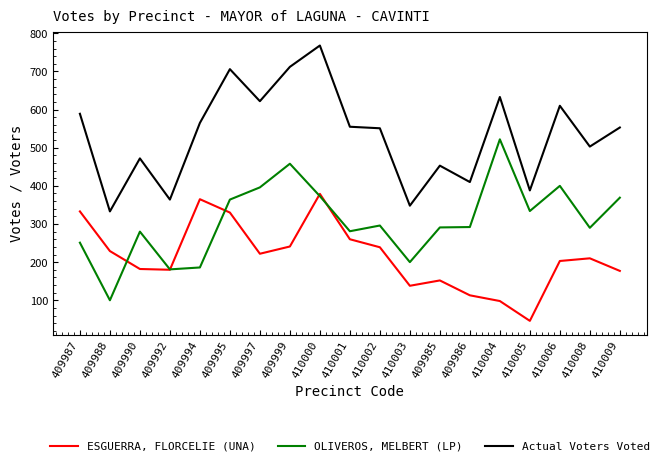

What is the difference between the highest and lowest values at 409986?

297